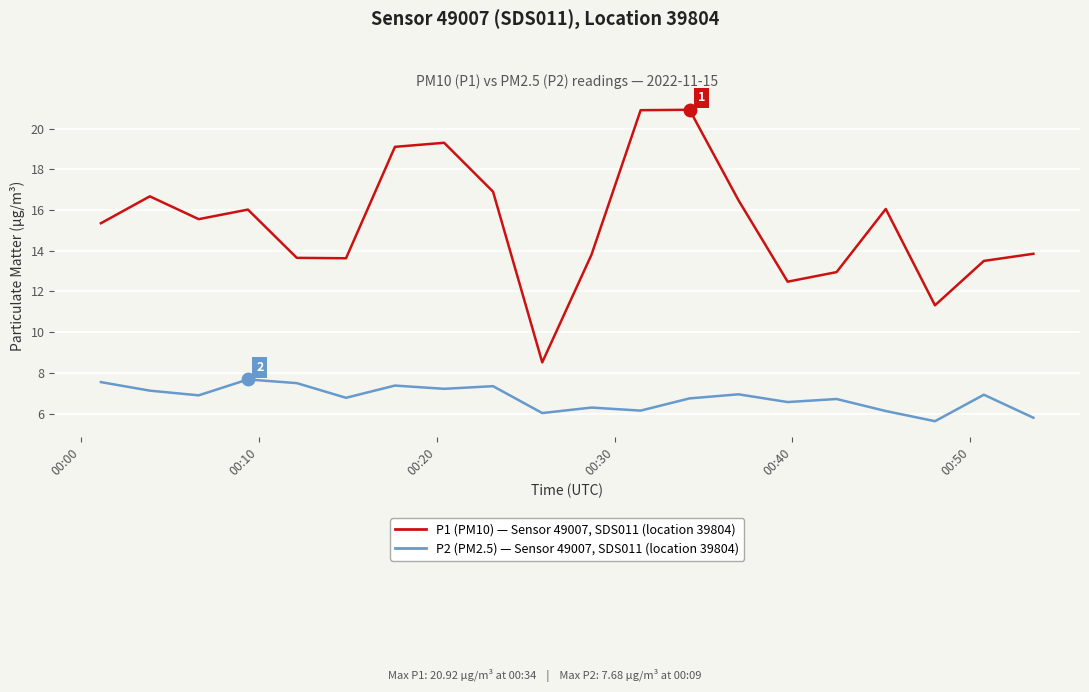

What is the greatest value displayed?

20.9